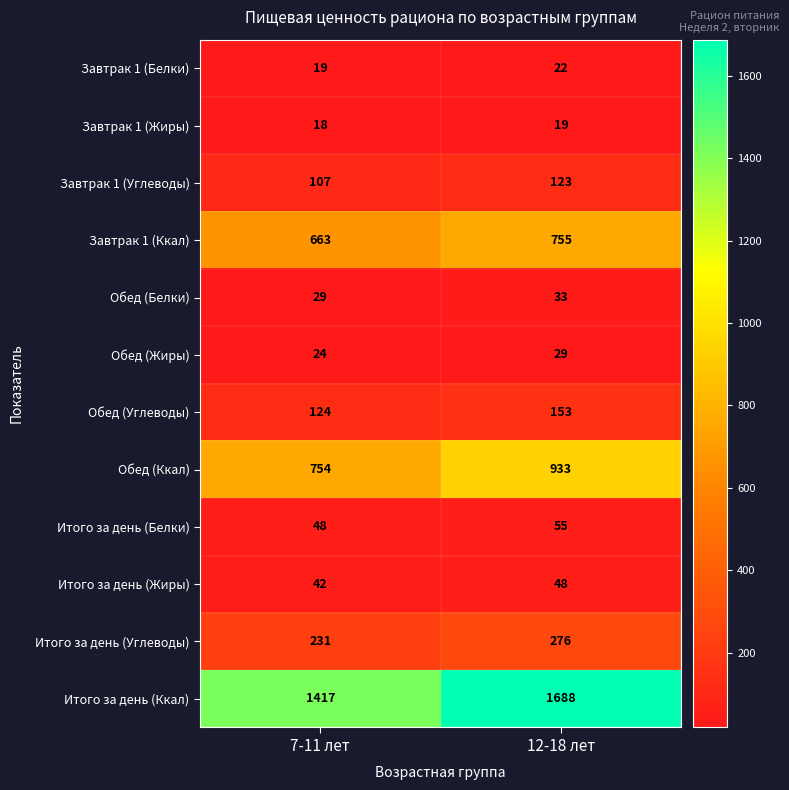

What is the minimum value shown in the chart?

18